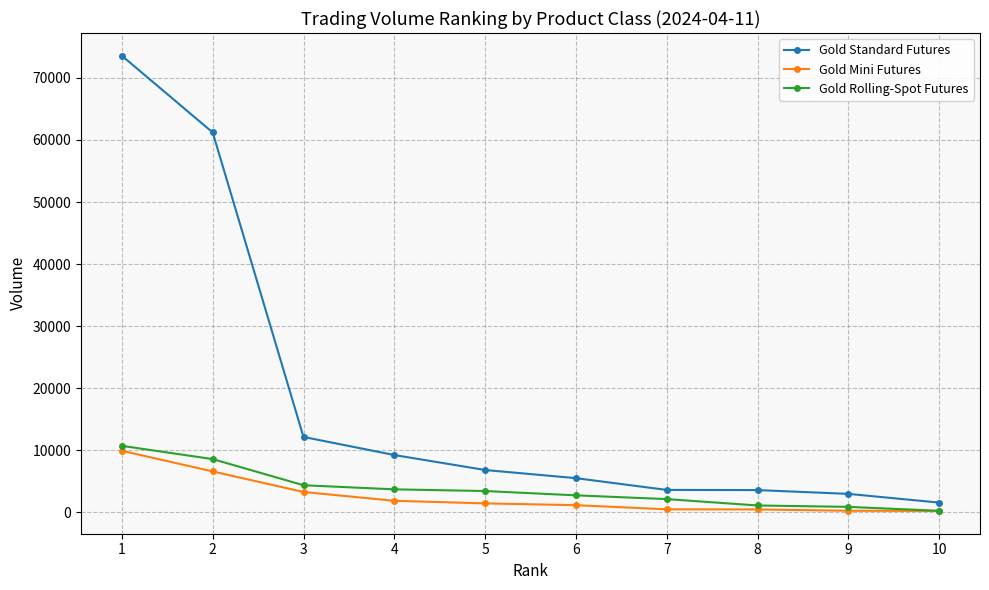

True or false: Gold Standard Futures and Gold Rolling-Spot Futures cross at least once.

False